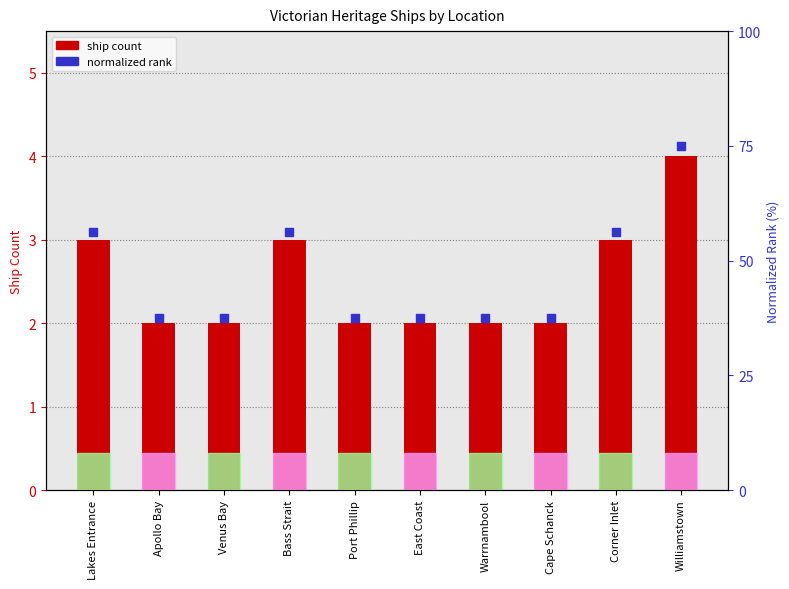

Which series contains the lowest Y value?

ship count